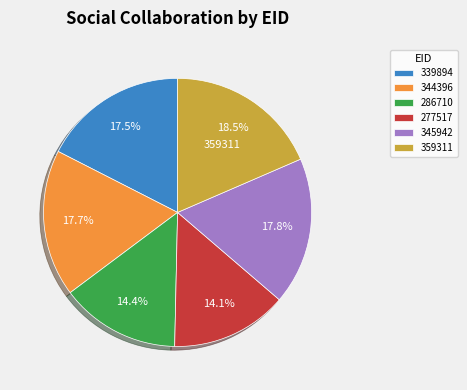

Does 277517 account for over 50% of the chart?

No